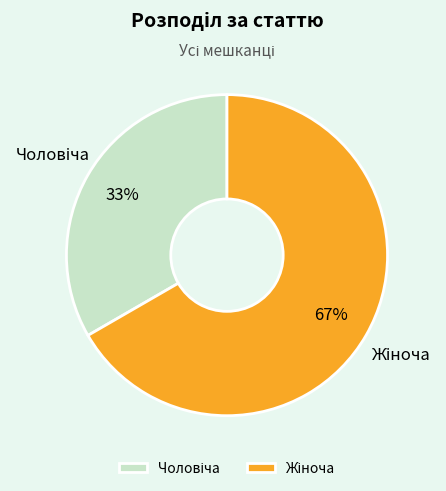

To the nearest percent, what is the average slice percentage?

50%